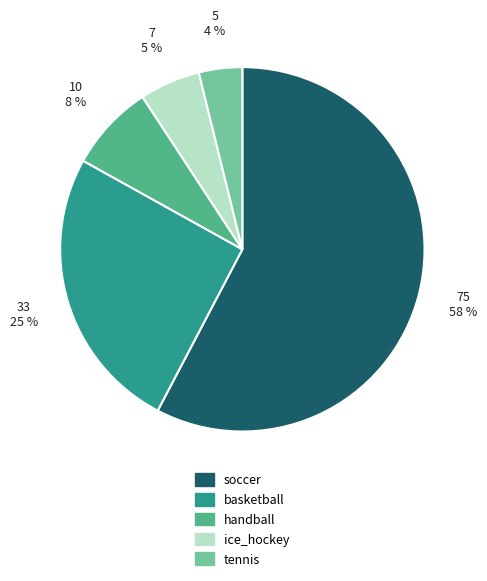

Which has a higher value, handball or soccer?

soccer